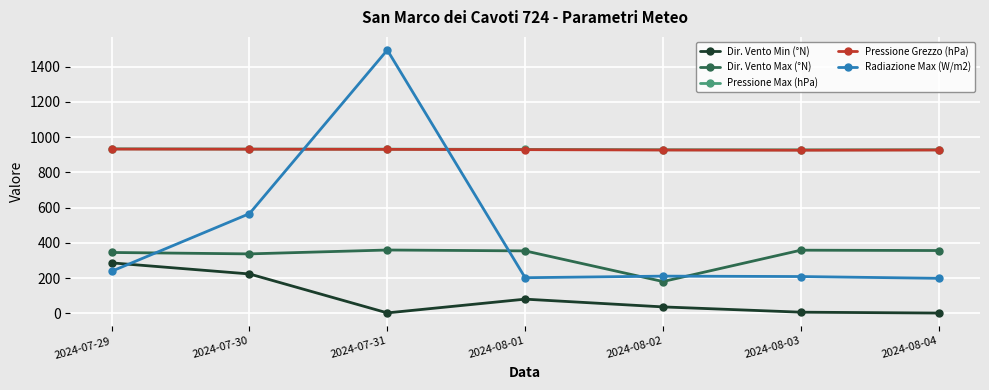

At which category is the sum across all series the highest?

2024-07-31